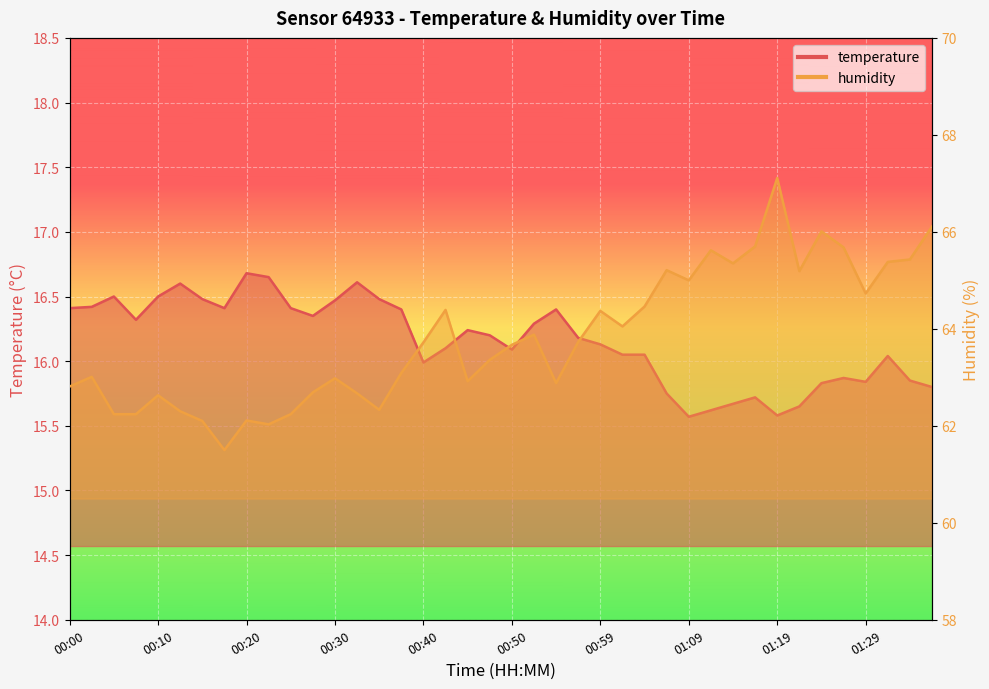

Reading right to left, transcribe all the data shown in this chart.

temperature: 15.8	15.8	16.0	15.8	15.9	15.8	15.7	15.6	15.7	15.7	15.6	15.6	15.8	16.1	16.1	16.1	16.2	16.4	16.3	16.1	16.2	16.2	16.1	16.0	16.4	16.5	16.6	16.5	16.4	16.4	16.6	16.7	16.4	16.5	16.6	16.5	16.3	16.5	16.4	16.4
humidity: 66.1	65.4	65.4	64.7	65.7	66.0	65.2	67.1	65.7	65.3	65.6	65.0	65.2	64.5	64.0	64.4	63.7	62.9	63.9	63.7	63.4	62.9	64.4	63.7	63.1	62.3	62.7	63.0	62.7	62.2	62.0	62.1	61.5	62.1	62.3	62.6	62.2	62.2	63.0	62.8